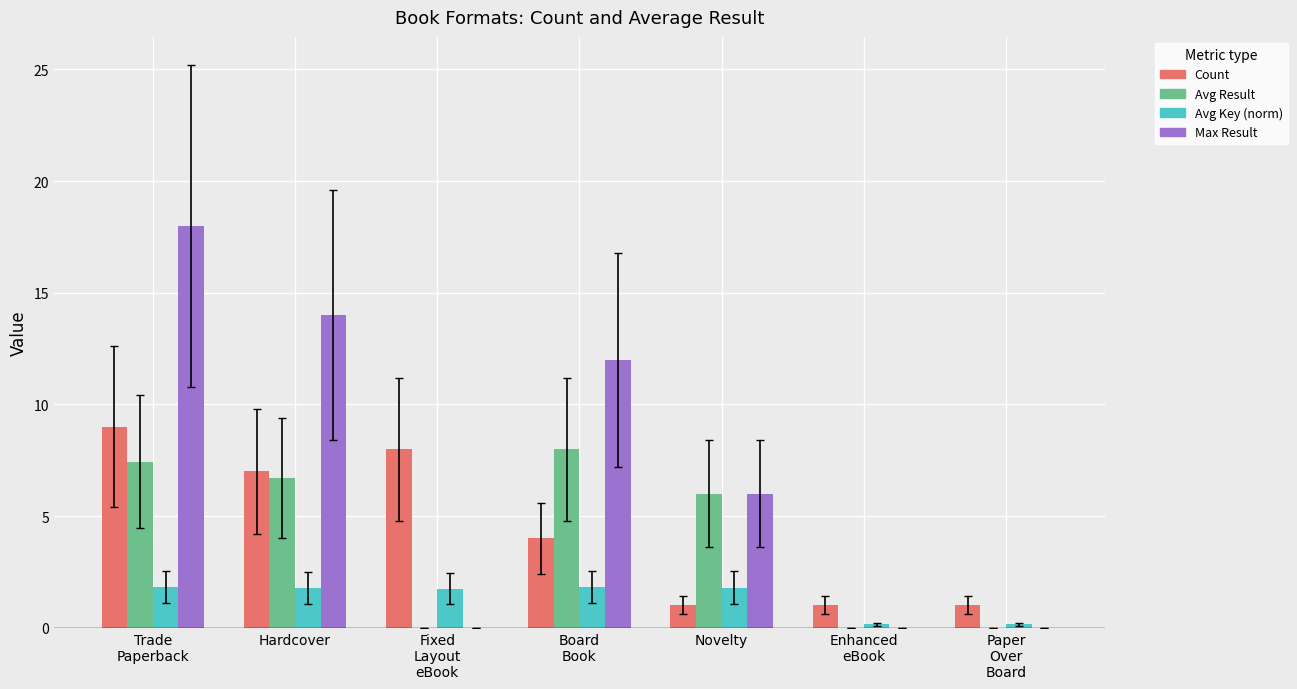

Count the number of data series in this chart.

4